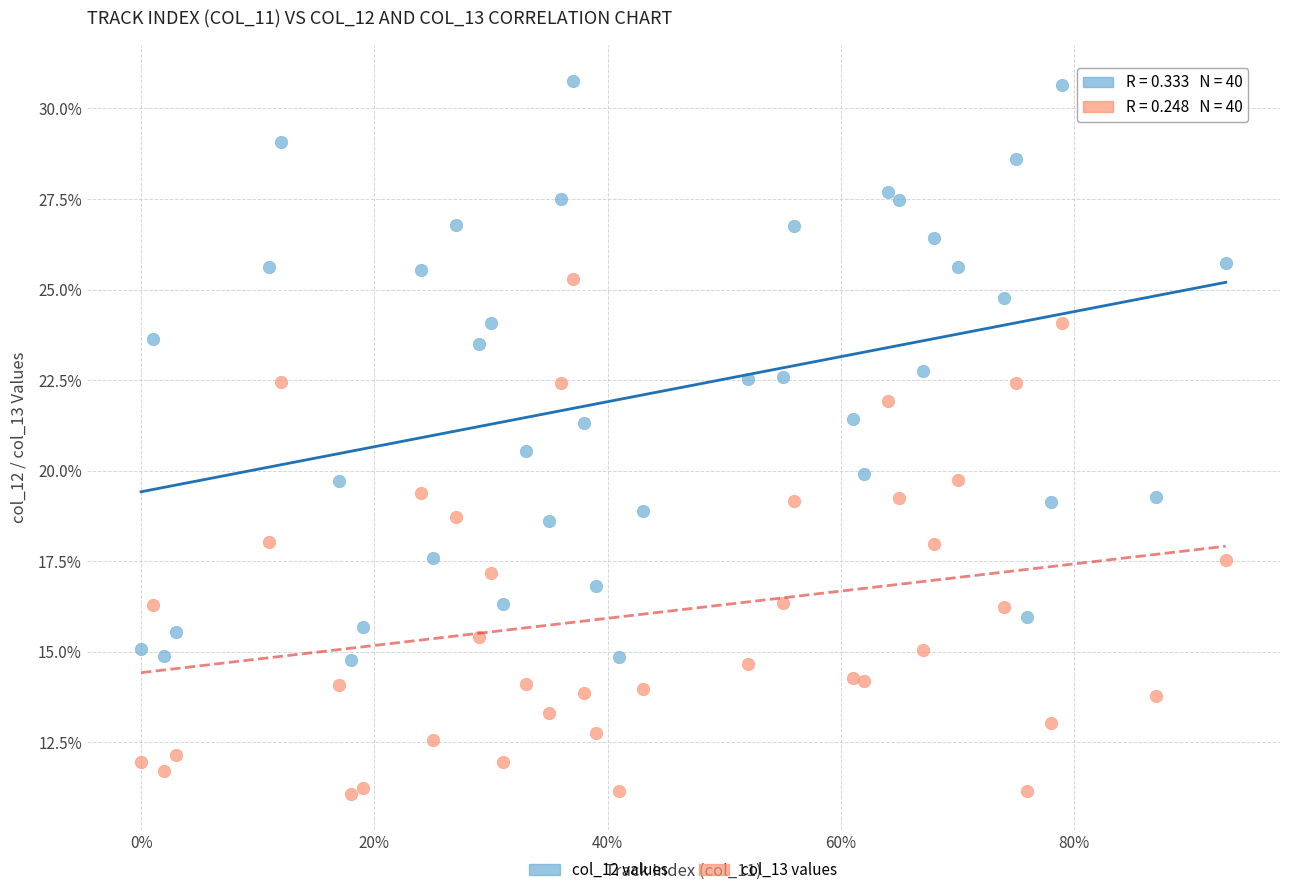

Which series reaches the maximum Y coordinate?

col_12 values